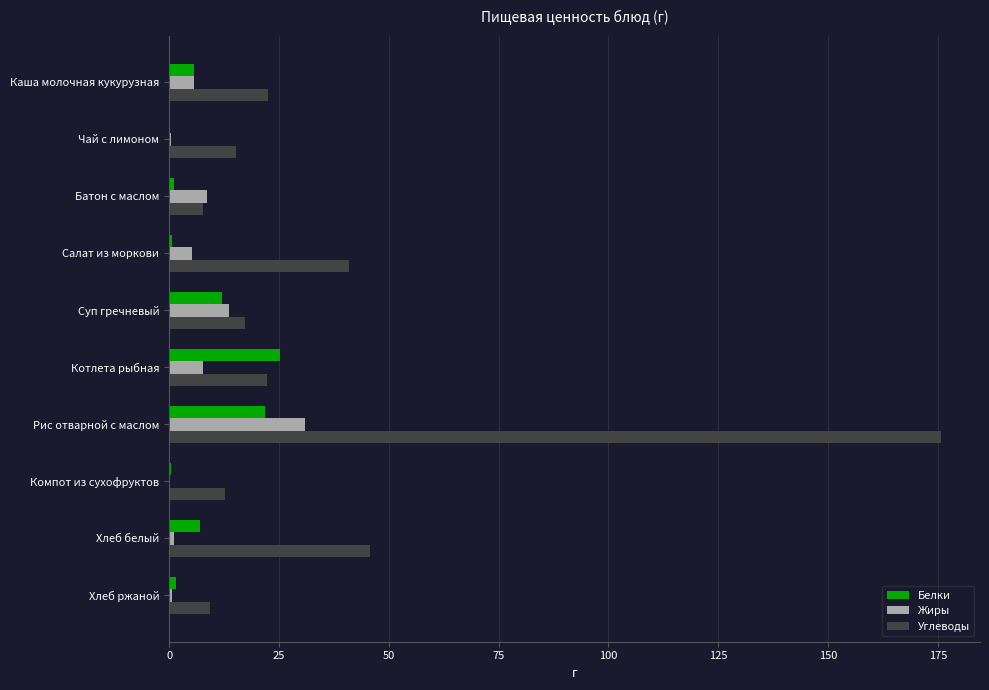

What is the approximate value of Белки at Рис отварной с маслом?

21.8